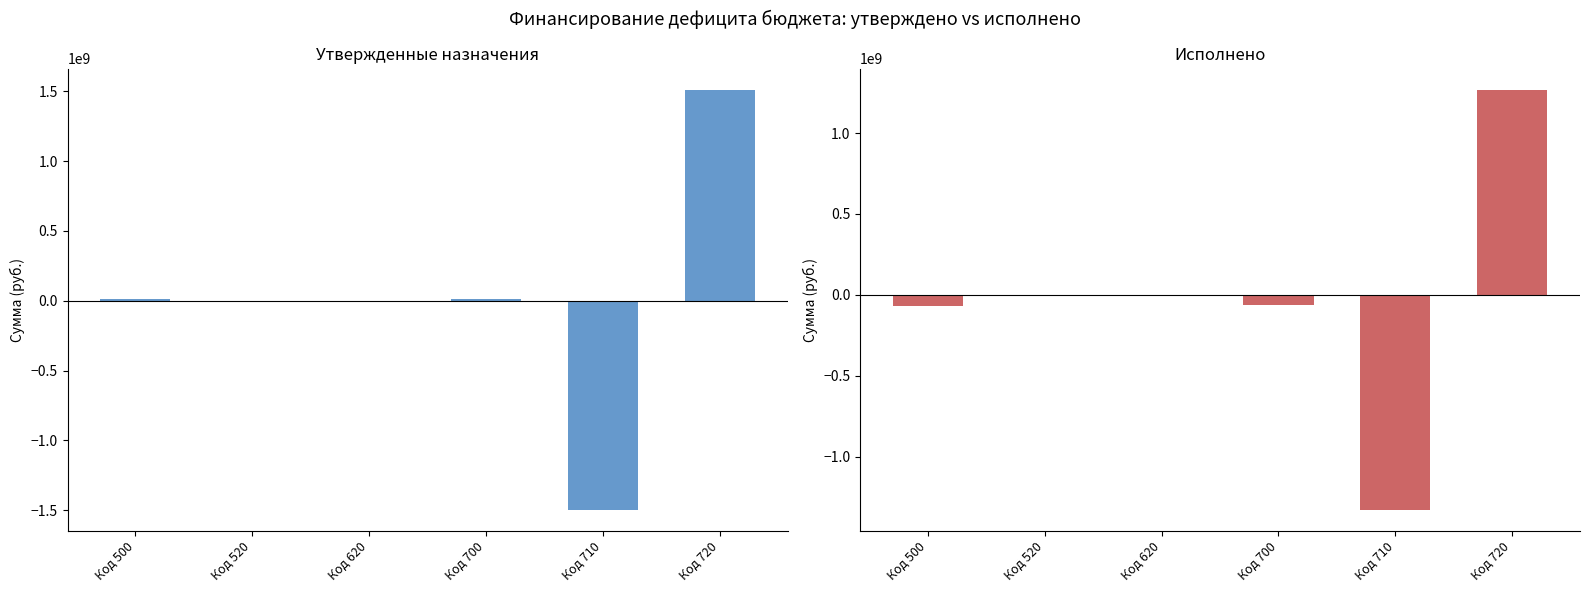

Are the bars horizontal?

No